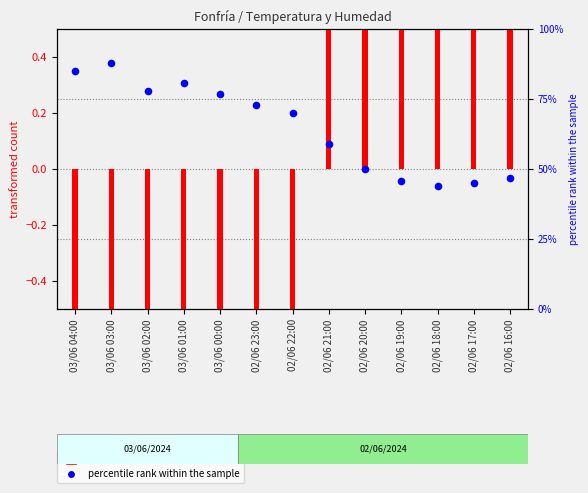

What is the change in value from 03/06 04:00 to 03/06 00:00?

-0.1